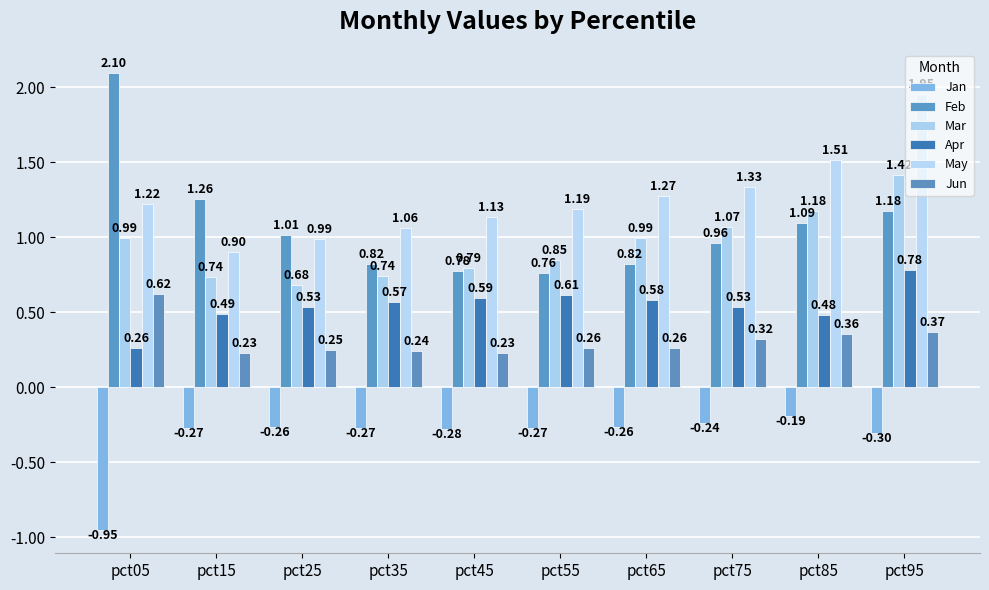

What is the sum of the Jun values at pct55 and pct05?

0.9